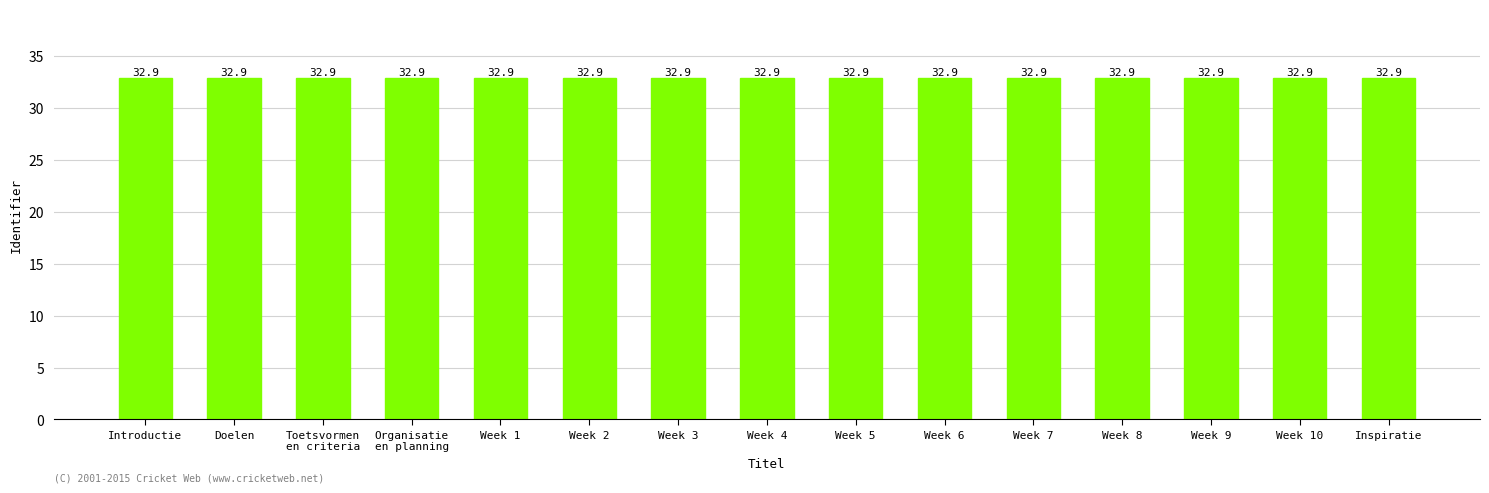

What is the average value?

32.9